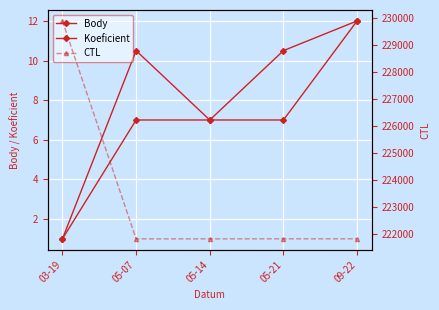

How many categories are shown in the chart?

5